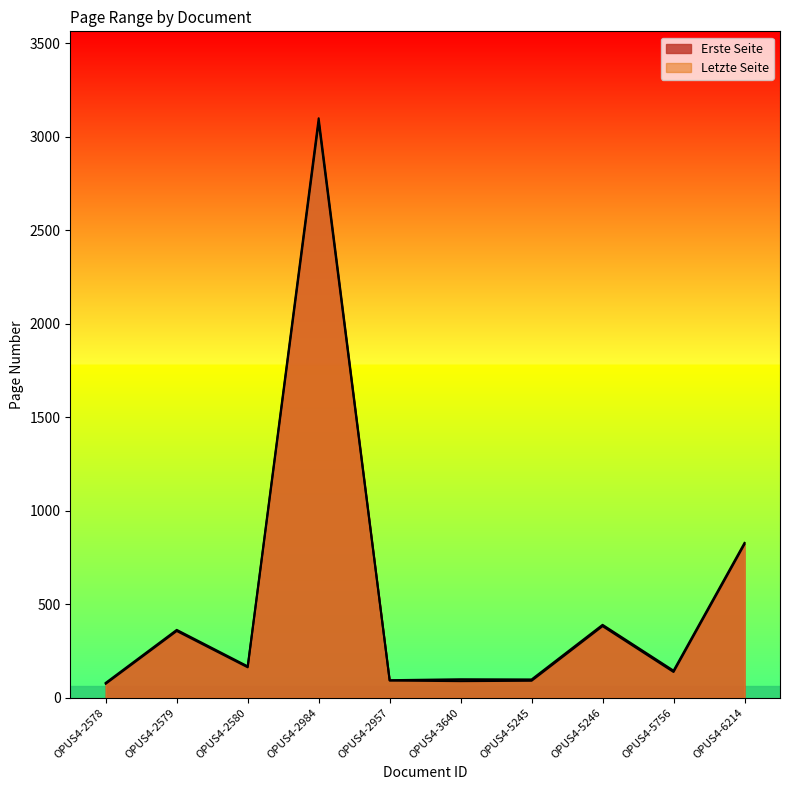

List the labels in order of Letzte Seite value, smallest first.

OPUS4-2578, OPUS4-2957, OPUS4-5245, OPUS4-3640, OPUS4-5756, OPUS4-2580, OPUS4-2579, OPUS4-5246, OPUS4-6214, OPUS4-2984